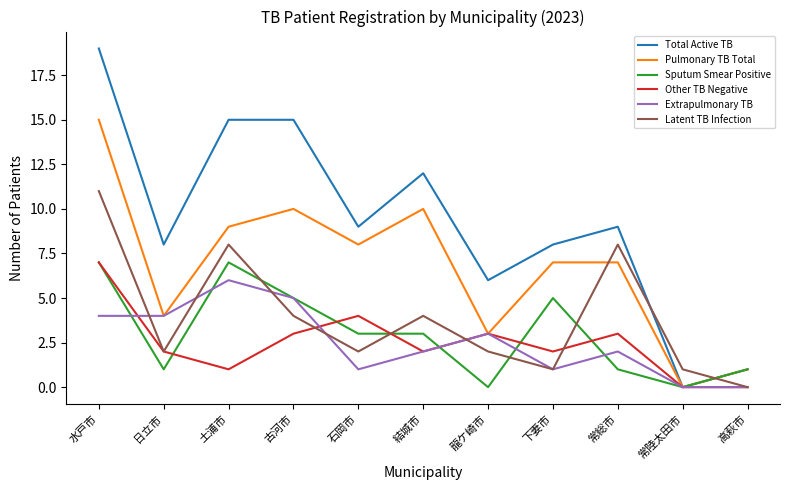

What is the spread (max minus min) of values at 石岡市?

8